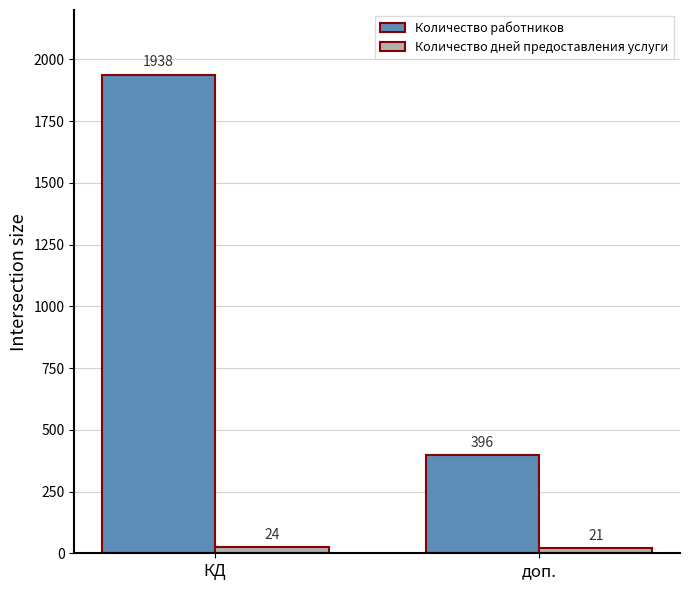

Which series has the largest range (max minus min)?

Количество работников